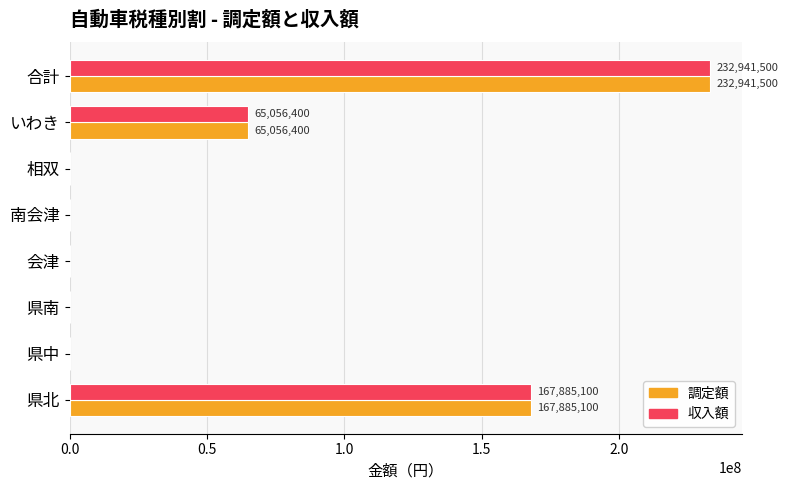

What is the sum of all 収入額 values?

465883000